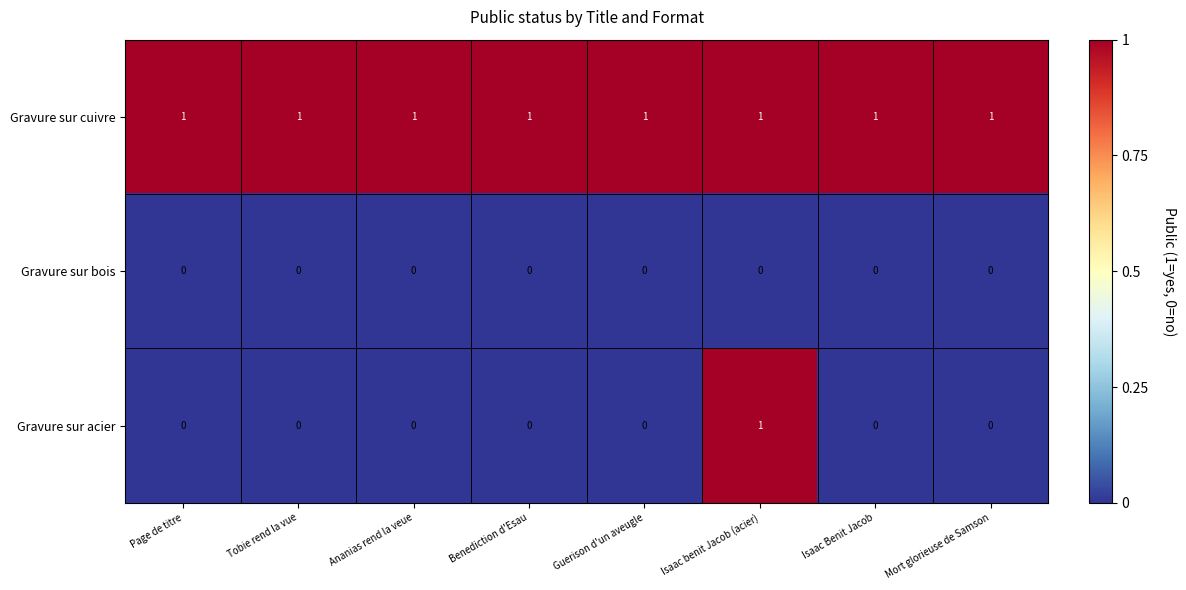

What is the sum of all Gravure sur cuivre values?

8